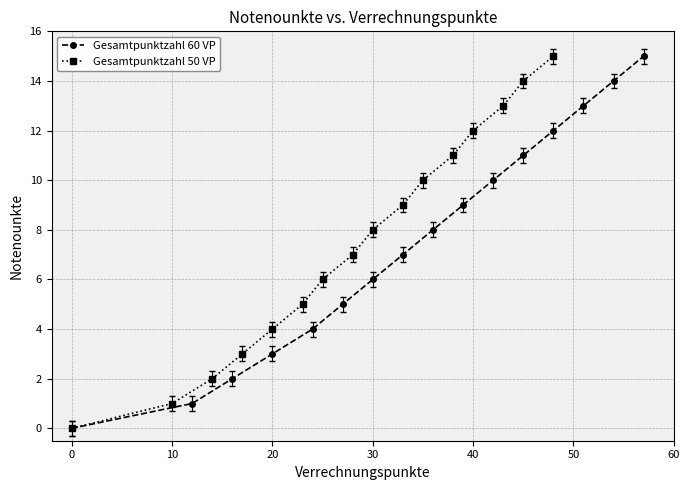

True or false: Gesamtpunktzahl 50 VP and Gesamtpunktzahl 60 VP intersect in this chart.

False